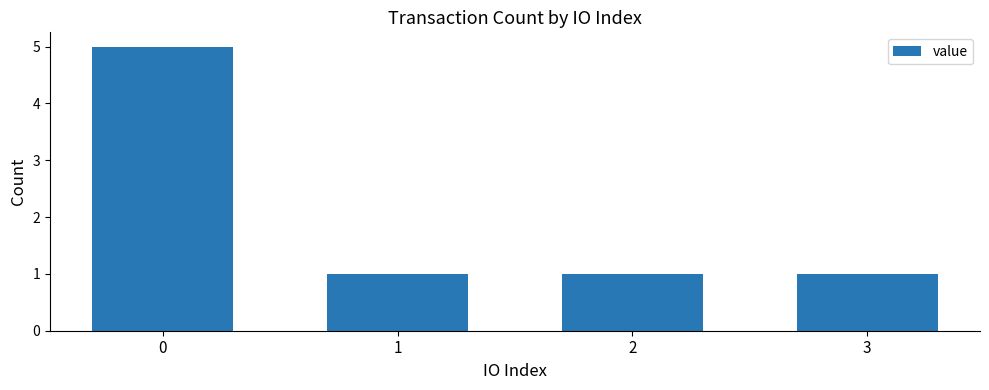

Count the values in the range 1 to 5.

4